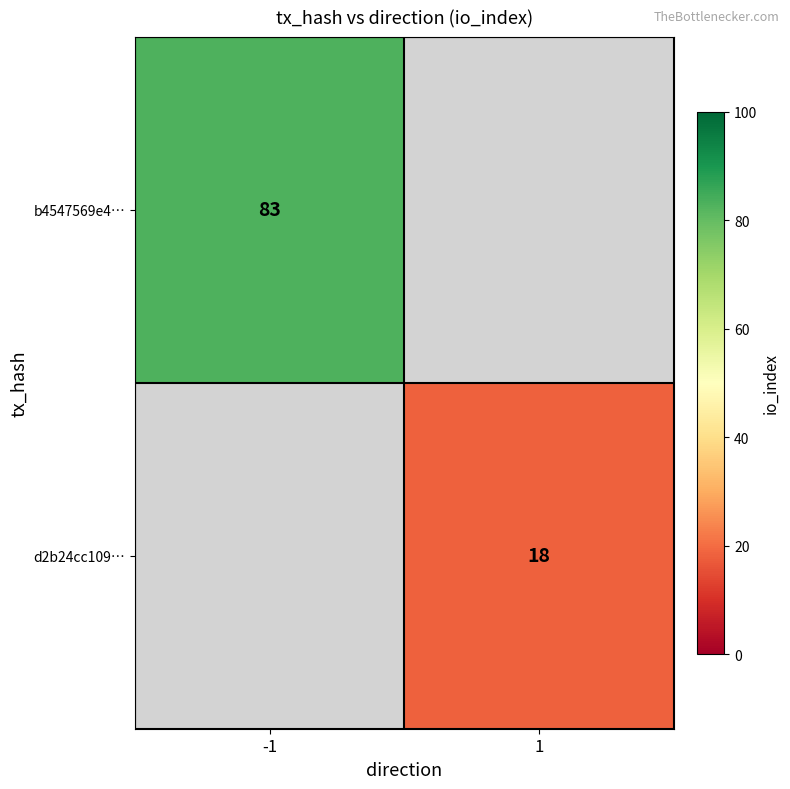

True or false: b4547569e4… has a value of 120 at -1.

False